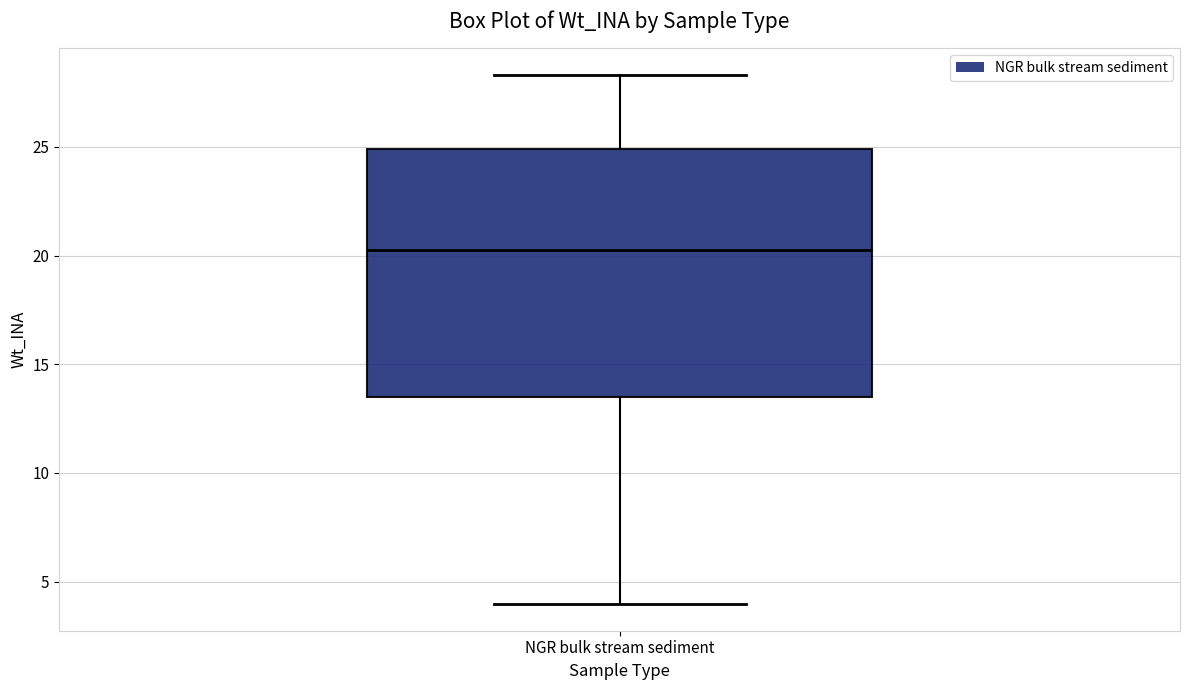

Transcribe this box plot: give where the median line is, the range the box spans, and where the two whiskers end, as read against the y-axis. The values are not printed on the chart, so give them approximately, as read against the axis.

median 20.5, box 13.5 to 25.0, whiskers 4.0 to 28.5